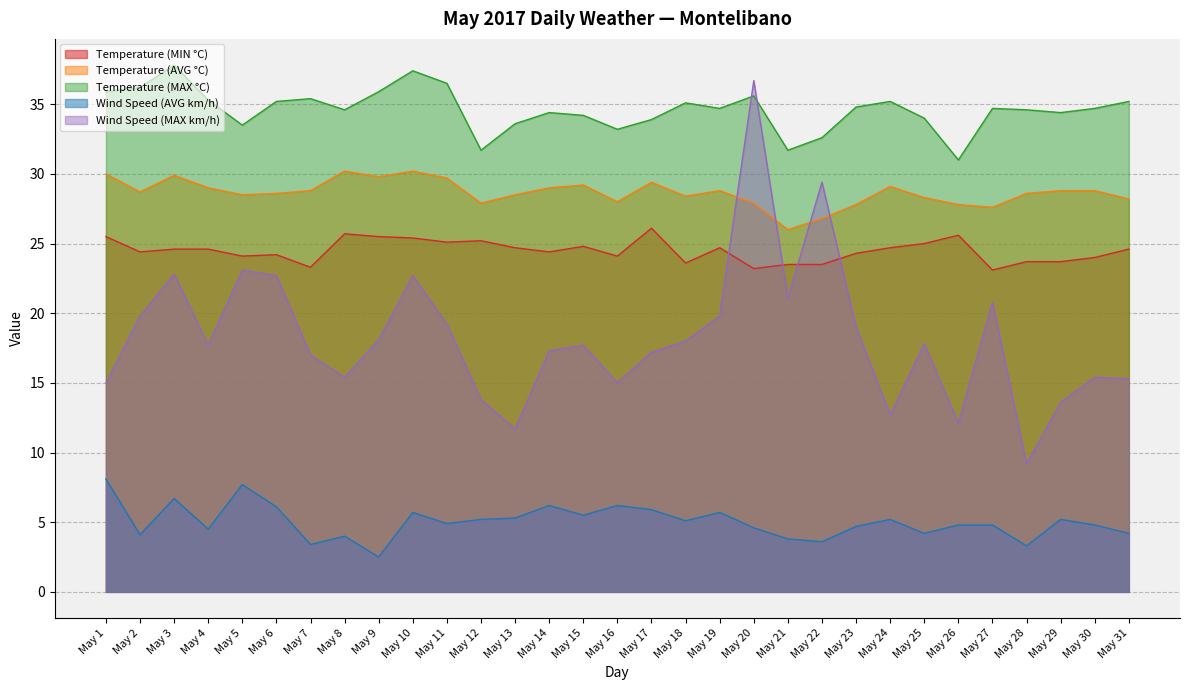

Which series ends up on top after the final intersection of Temperature (AVG °C) and Wind Speed (MAX km/h)?

Temperature (AVG °C)